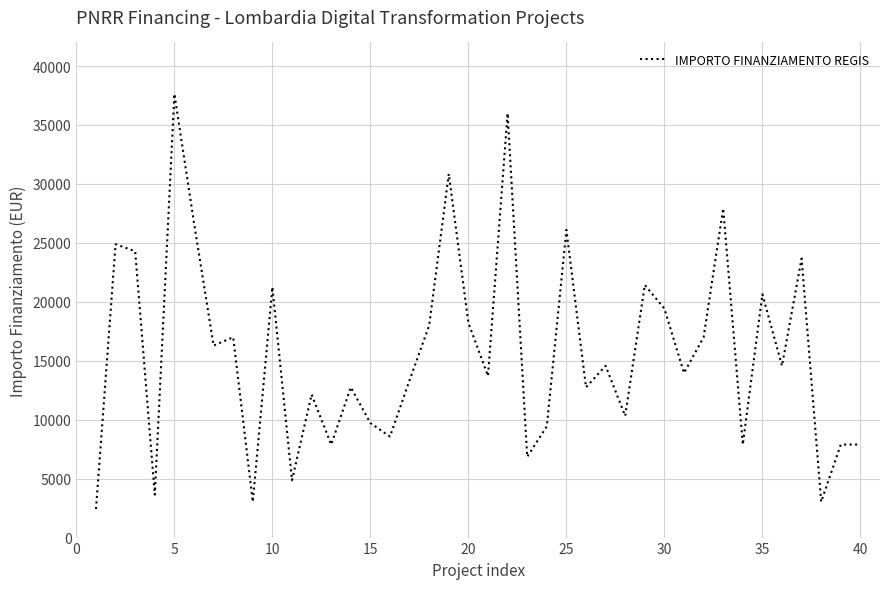

What is the minimum value shown in the chart?

2428